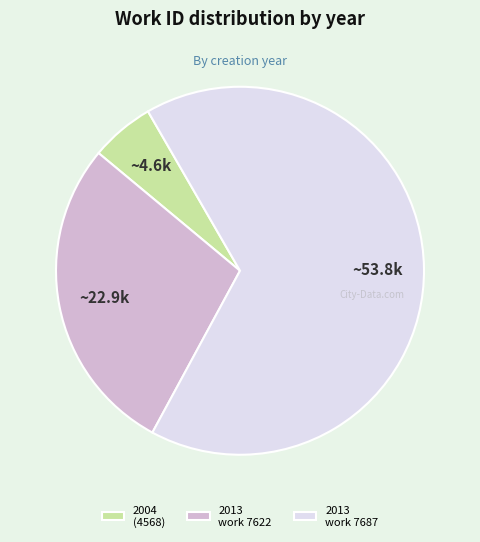

How many slices are in this pie chart?

3